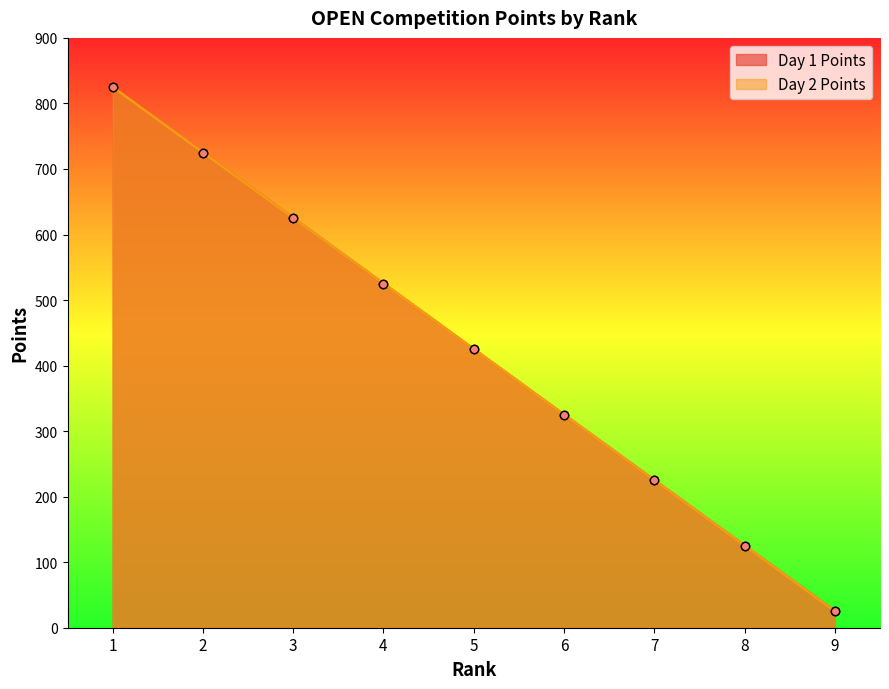

True or false: Day 1 Points has more than 2 points higher than both neighbors.

False